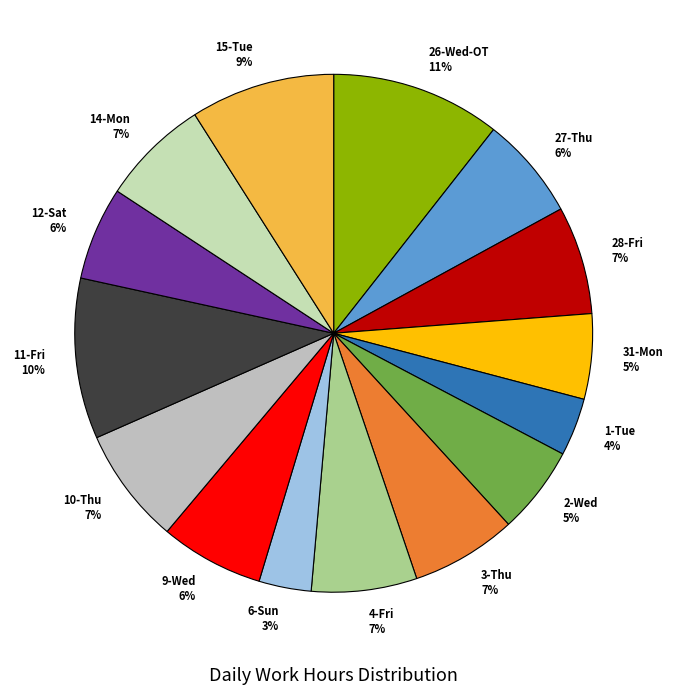

Do 15-Tue 9% and 27-Thu 6% together represent more than half of the pie?

No